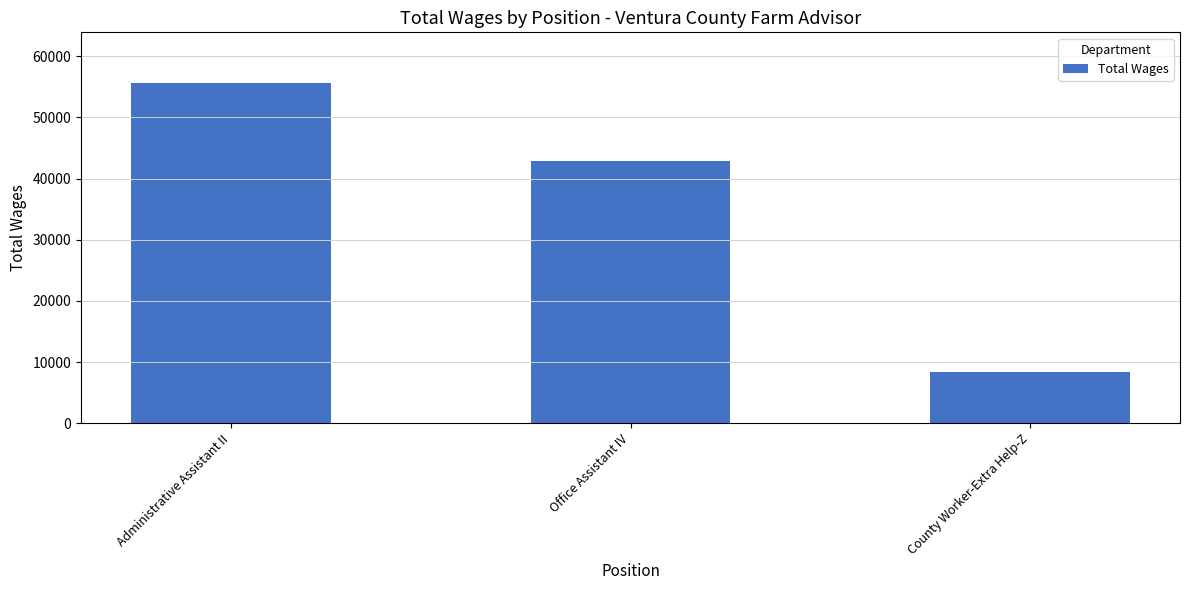

Reading left to right, extract all data points from this chart.

55574	42896	8319